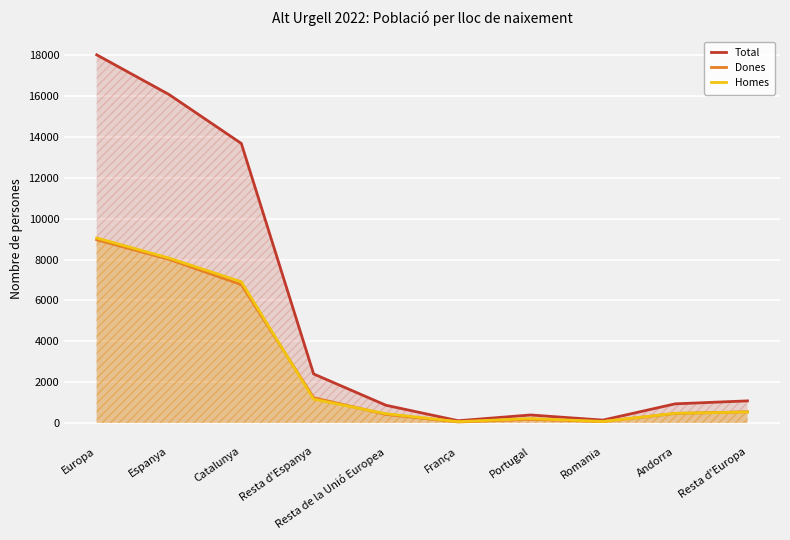

Where is the first local minimum for Total?

França